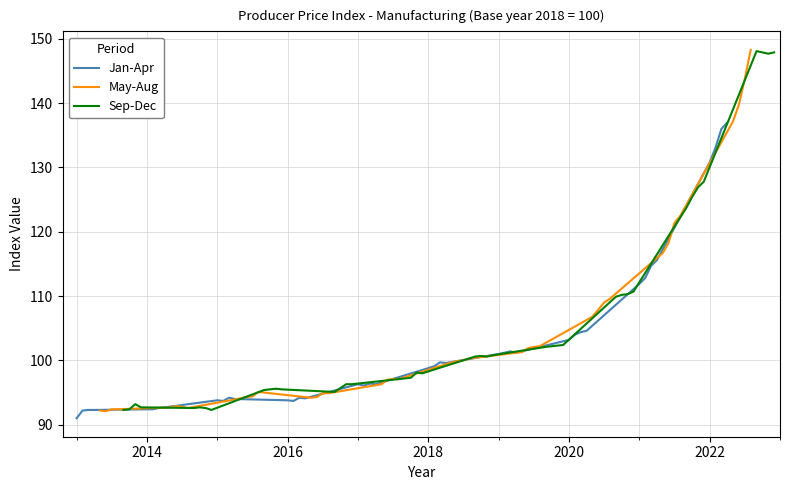

Rank the series by their average value, from lowest to highest.

Jan-Apr, May-Aug, Sep-Dec